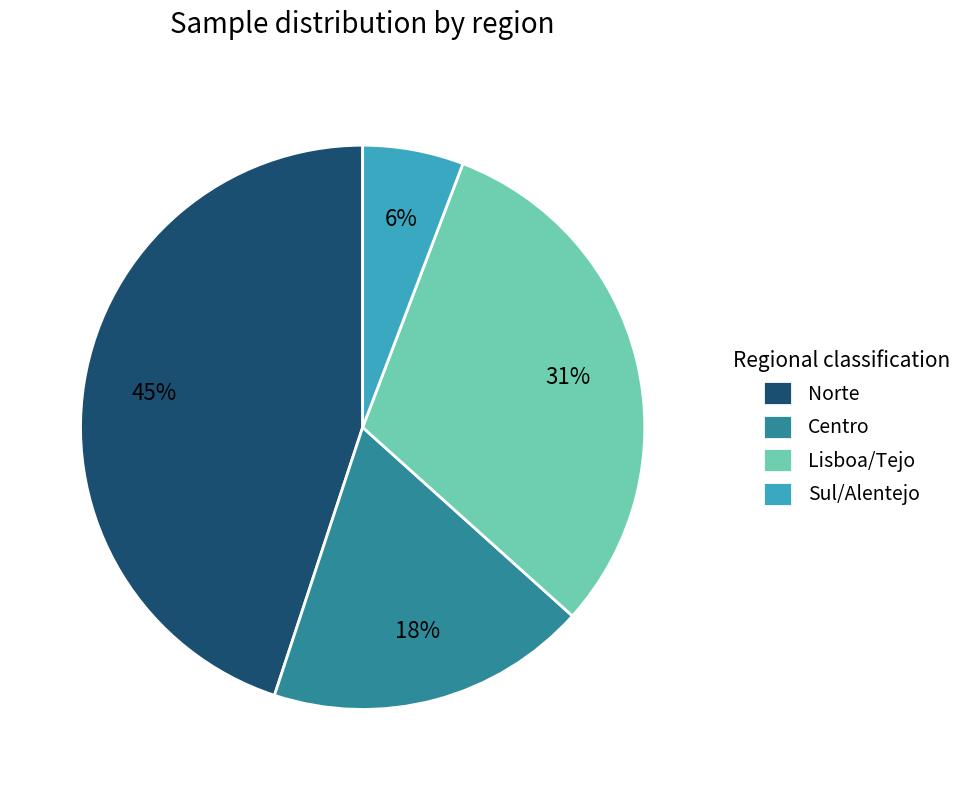

Rank the categories by value from highest to lowest.

Norte, Lisboa/Tejo, Centro, Sul/Alentejo